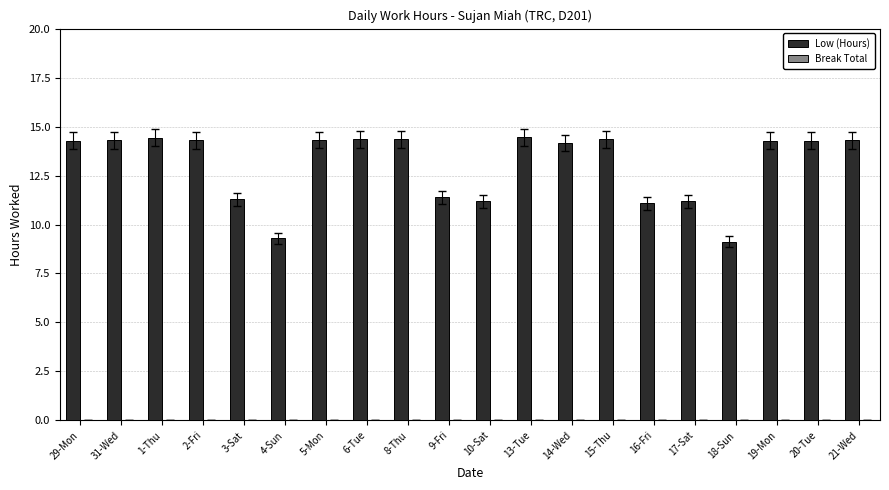

What is the sum of the values at 1-Thu and 19-Mon?

28.7